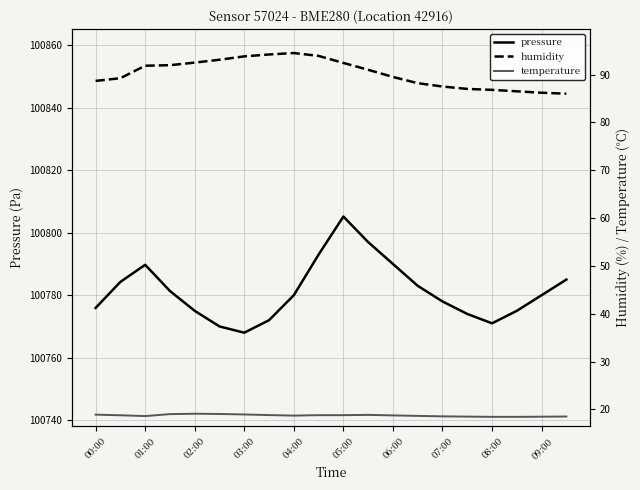

What are all the series names shown in the legend?

pressure, humidity, temperature